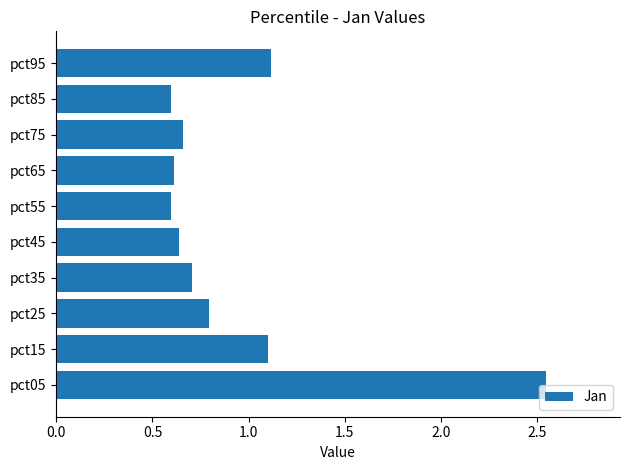

What is the sum of the values at pct35 and pct25?

1.5